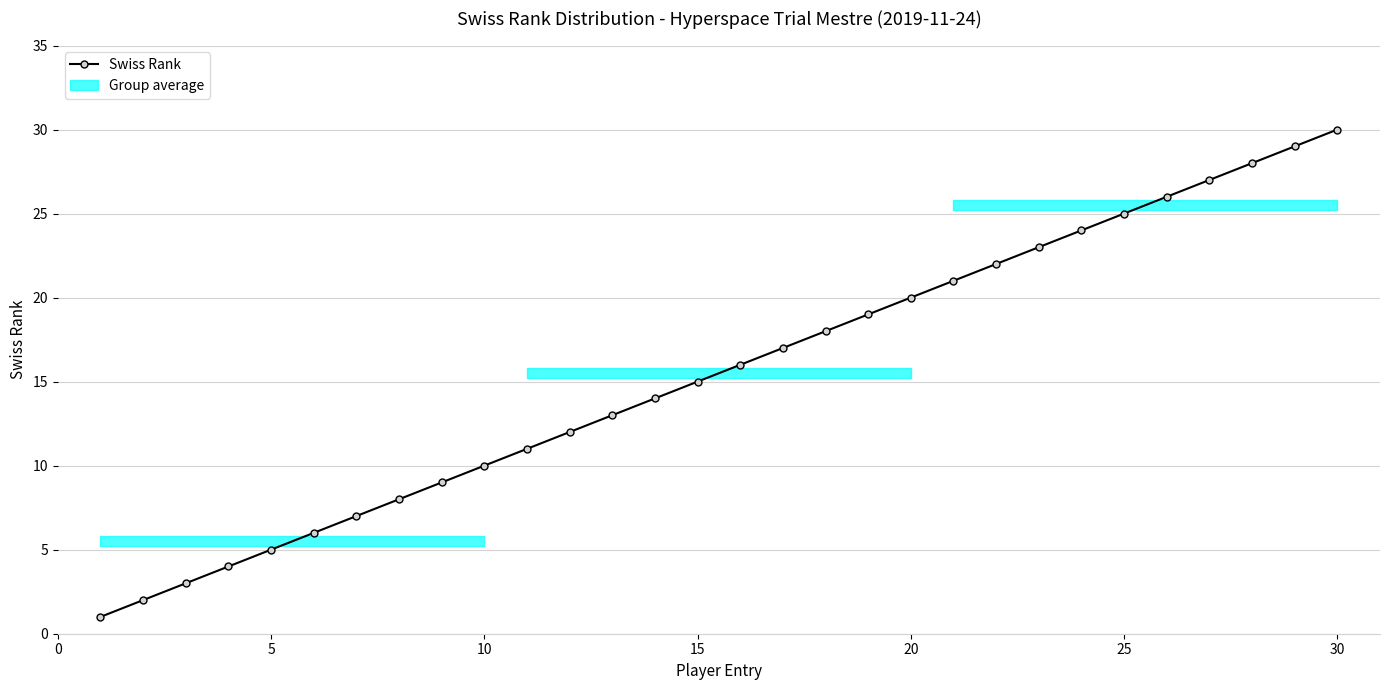

Reading left to right, transcribe all the data shown in this chart.

1	2	3	4	5	6	7	8	9	10	11	12	13	14	15	16	17	18	19	20	21	22	23	24	25	26	27	28	29	30